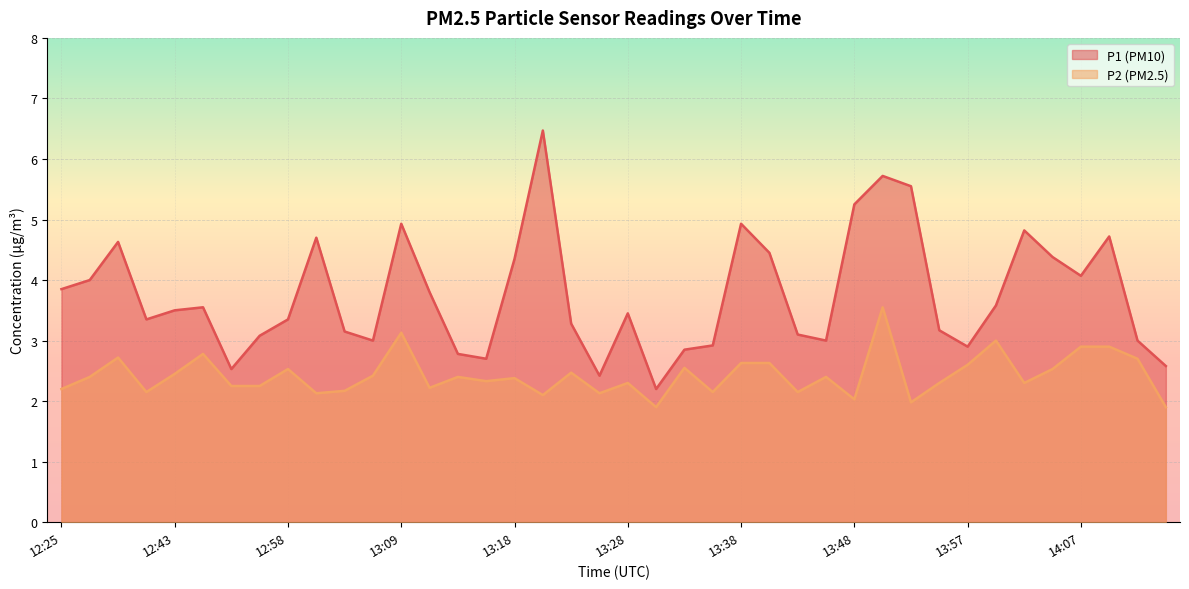

What is the difference between the highest and lowest values at 12:48?

0.8